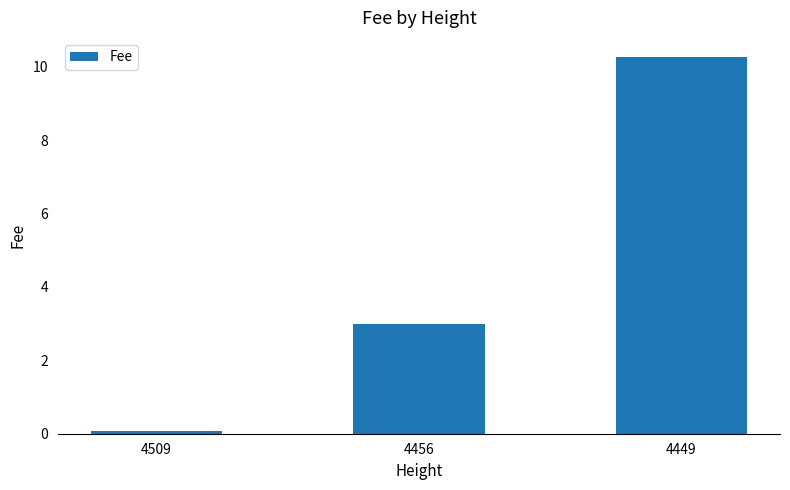

What is the sum of the values at 4509 and 4456?

3.1